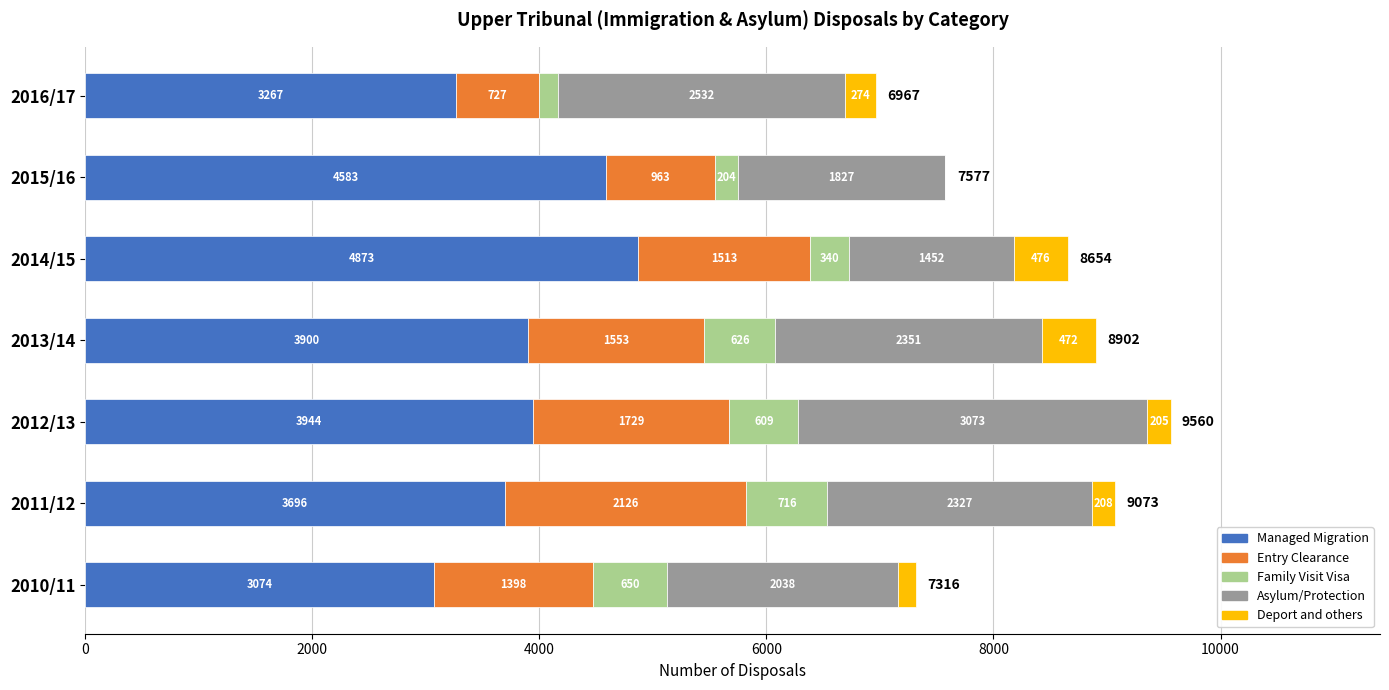

At which label is Managed Migration closest to 3973?

2012/13